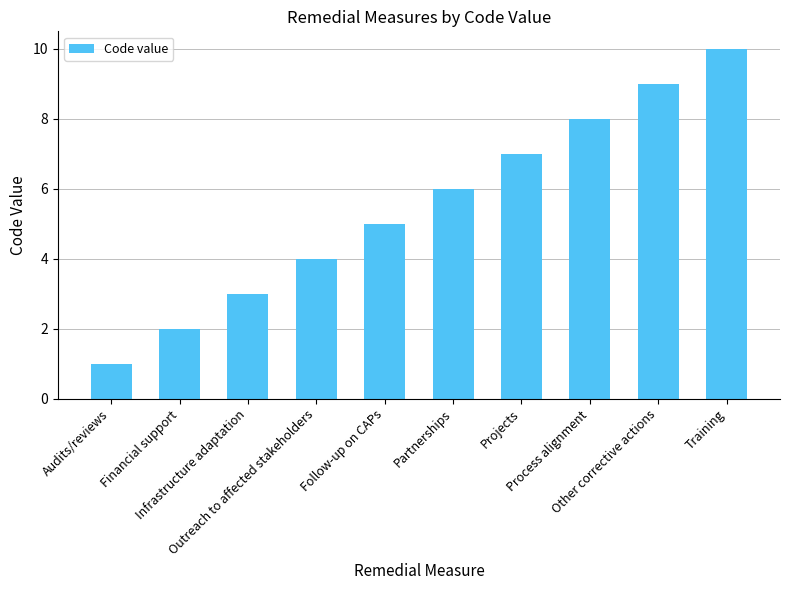

How many values are between 3 and 8?

6